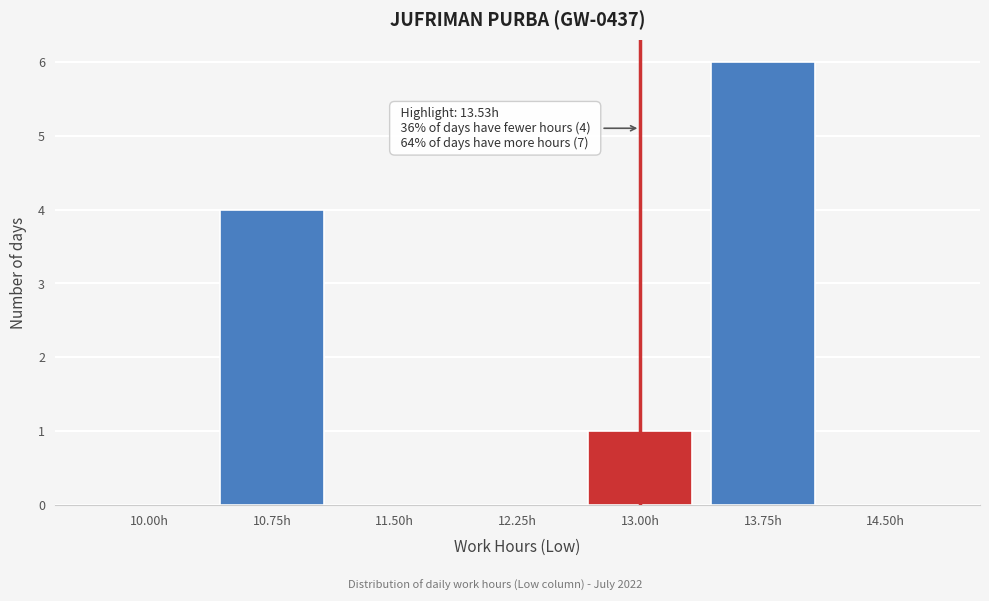

Reading left to right, list all the values displayed in this chart.

10.00h=0	10.75h=4	11.50h=0	12.25h=0	13.00h=1	13.75h=6	14.50h=0